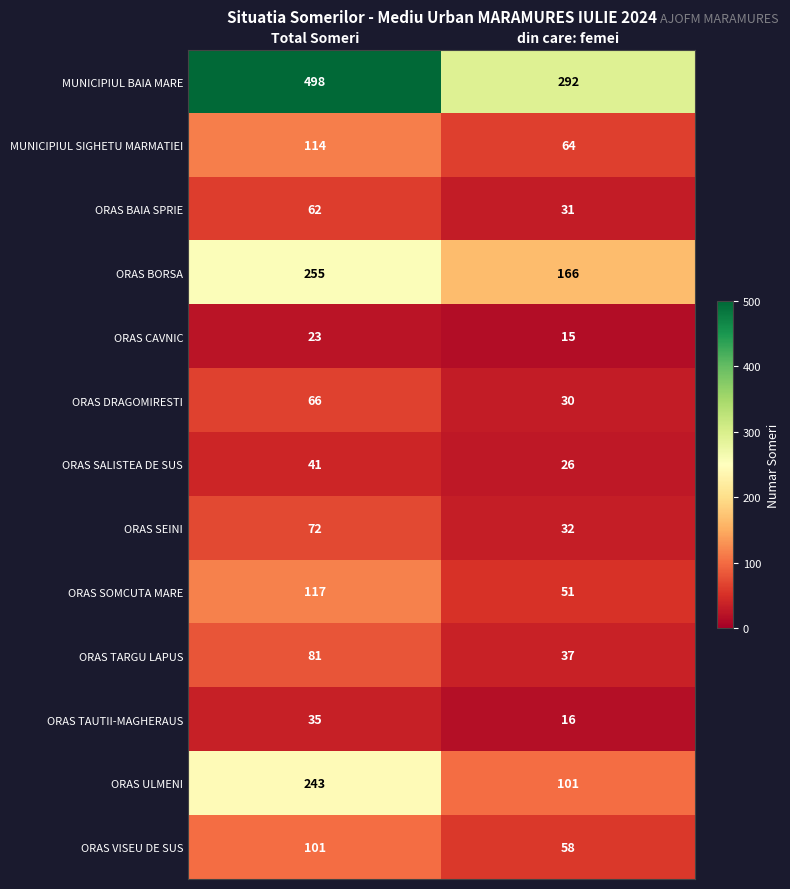

Rank the series at din care: femei from highest to lowest value.

MUNICIPIUL BAIA MARE, ORAS BORSA, ORAS ULMENI, MUNICIPIUL SIGHETU MARMATIEI, ORAS VISEU DE SUS, ORAS SOMCUTA MARE, ORAS TARGU LAPUS, ORAS SEINI, ORAS BAIA SPRIE, ORAS DRAGOMIRESTI, ORAS SALISTEA DE SUS, ORAS TAUTII-MAGHERAUS, ORAS CAVNIC